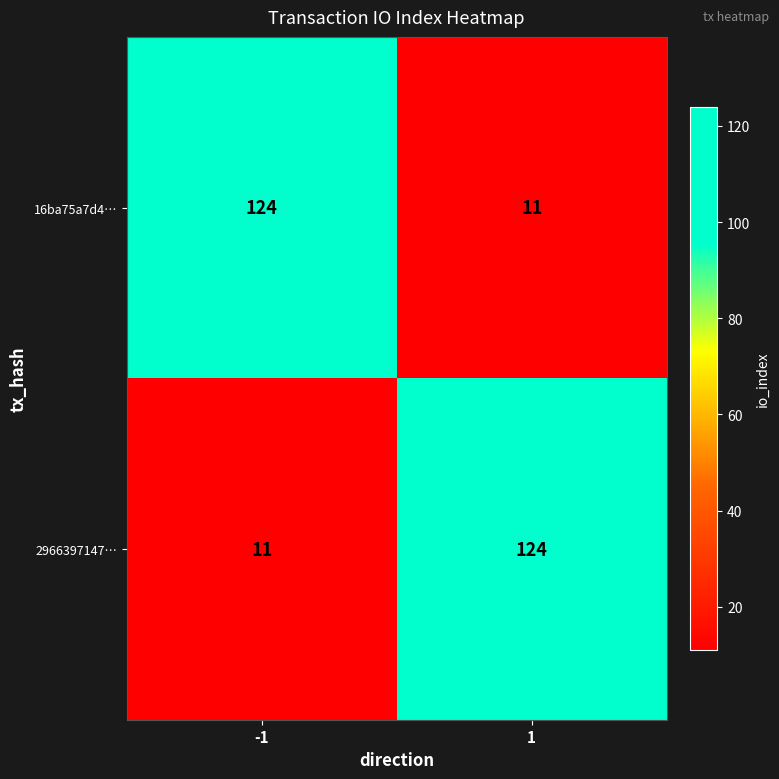

What is the highest value of the 2966397147… series?

124